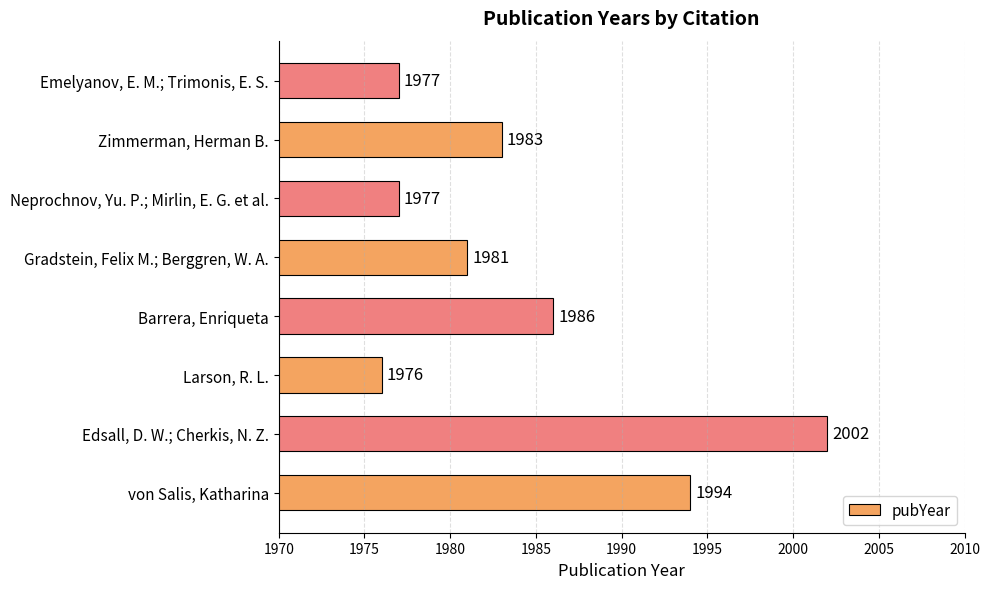

How many values are below 1983?

4